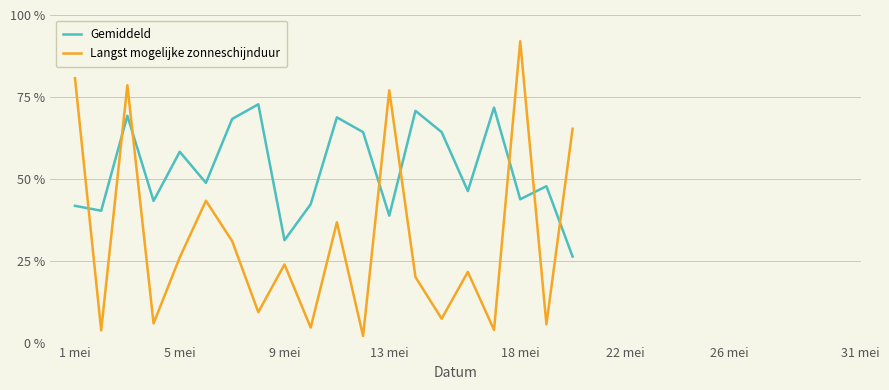

Which series has the largest range (max minus min)?

Langst mogelijke zonneschijnduur